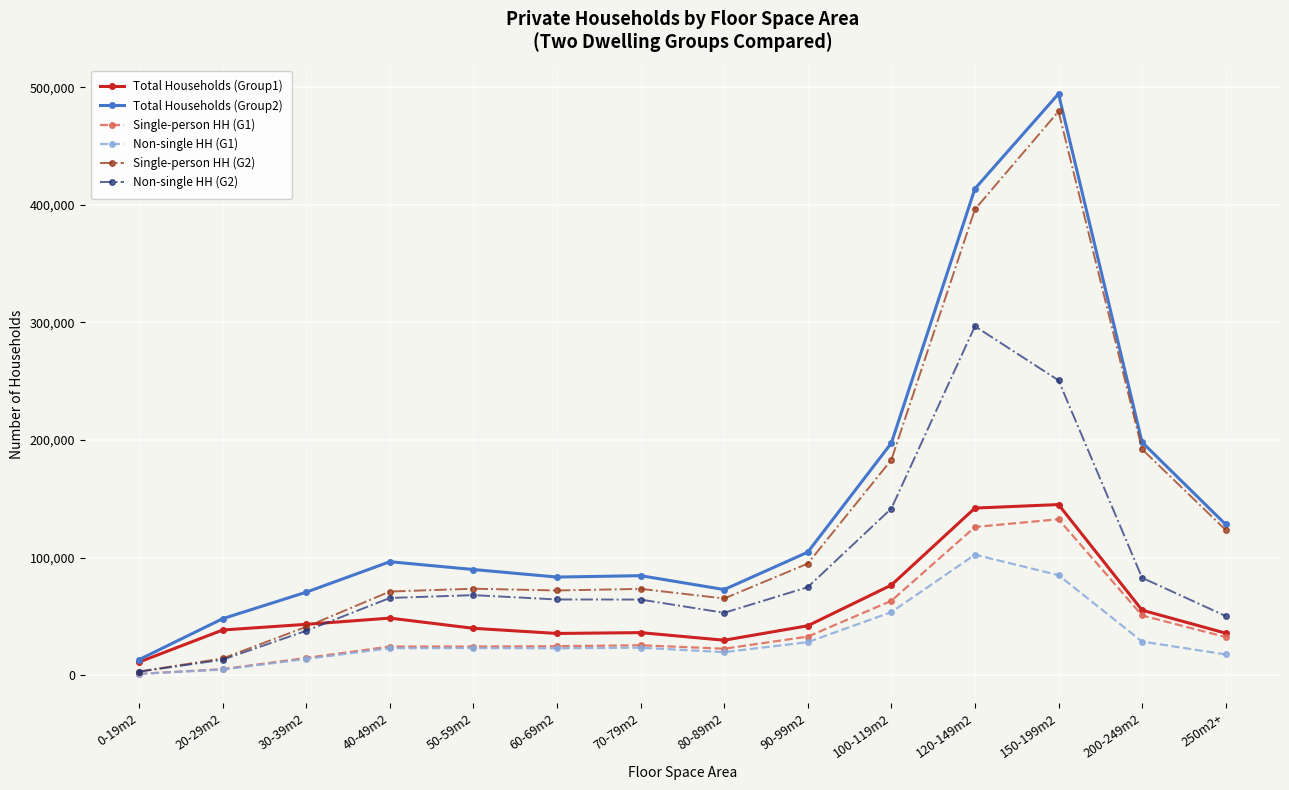

Does the chart have visible grid lines?

Yes